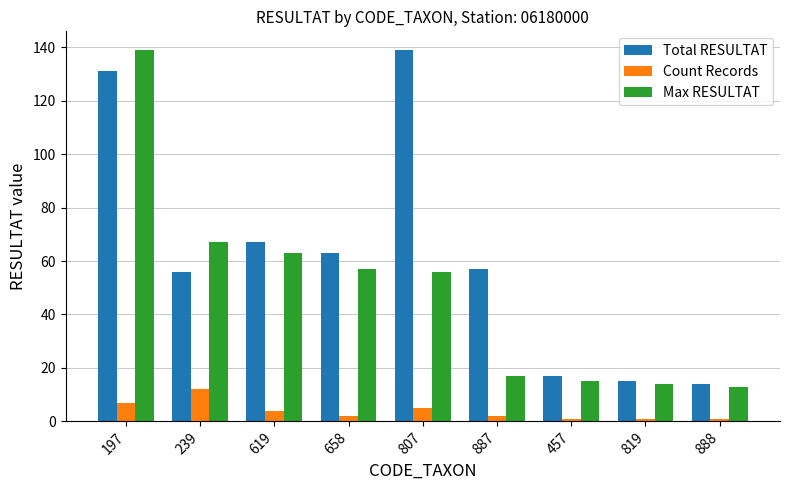

At which label is Total RESULTAT closest to 76?

619